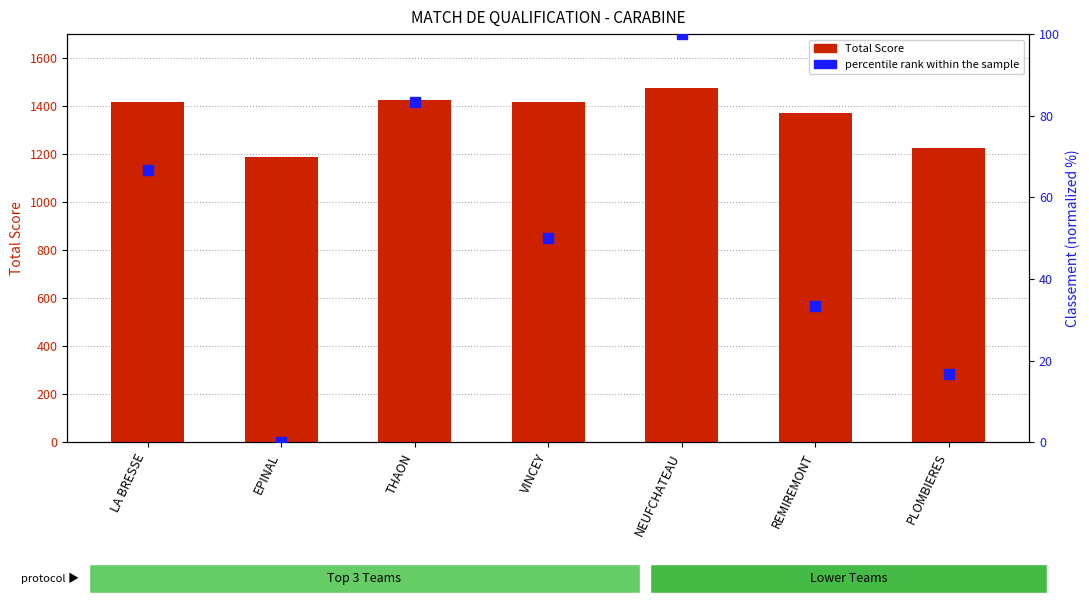

At which category is the sum across all series the highest?

NEUFCHATEAU